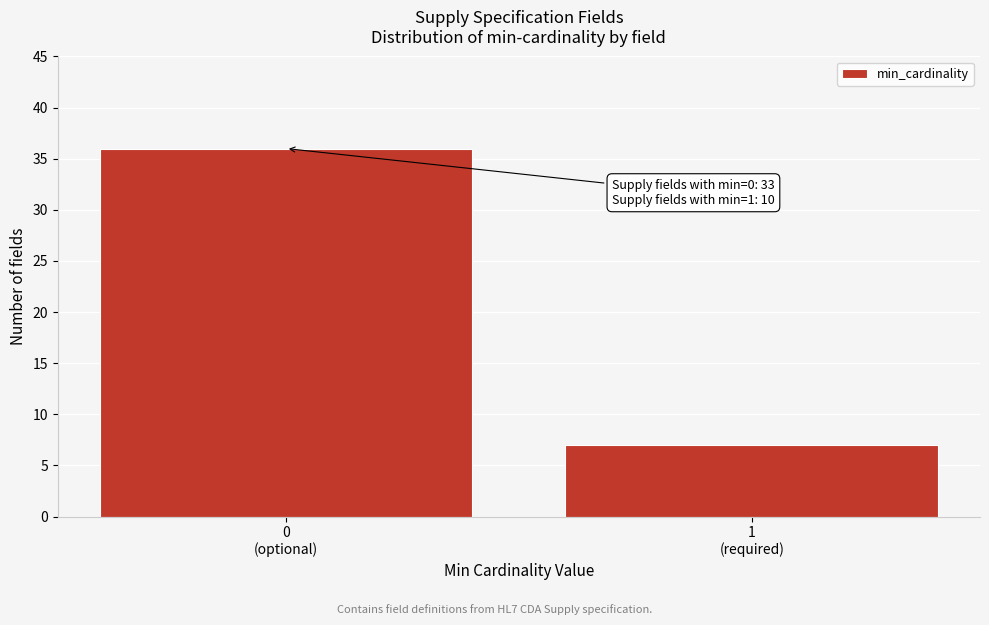

Reading left to right, extract all data points from this chart.

36	7